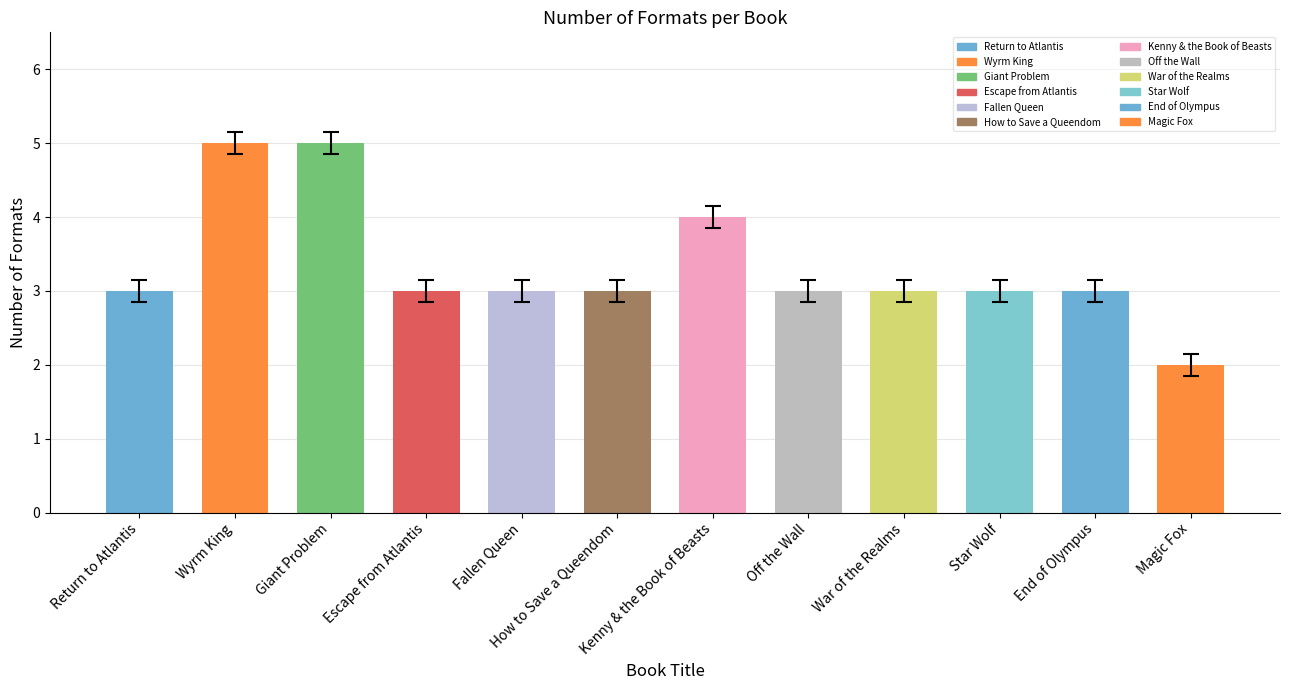

How many data points does each series have?

12